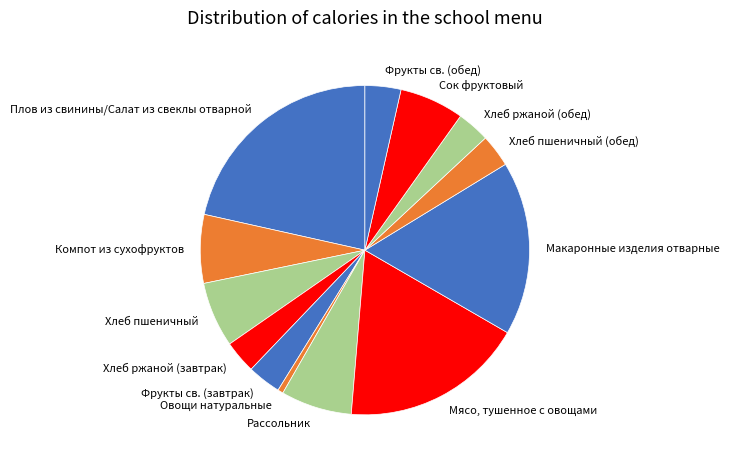

Do Мясо, тушенное с овощами and Хлеб пшеничный (обед) together represent more than half of the pie?

No